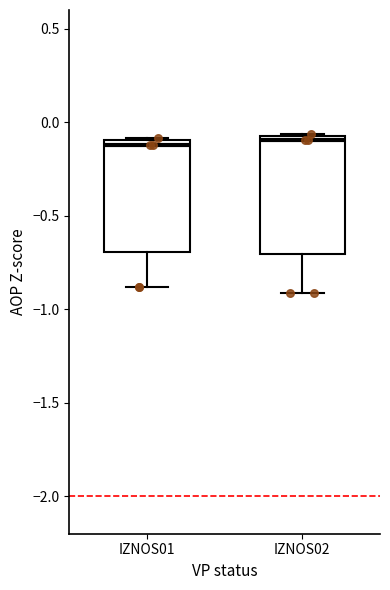

Where is the upper edge of the box for IZNOS02 on the y-axis? The values are not printed on the chart, so give them approximately, as read against the axis.

-0.05